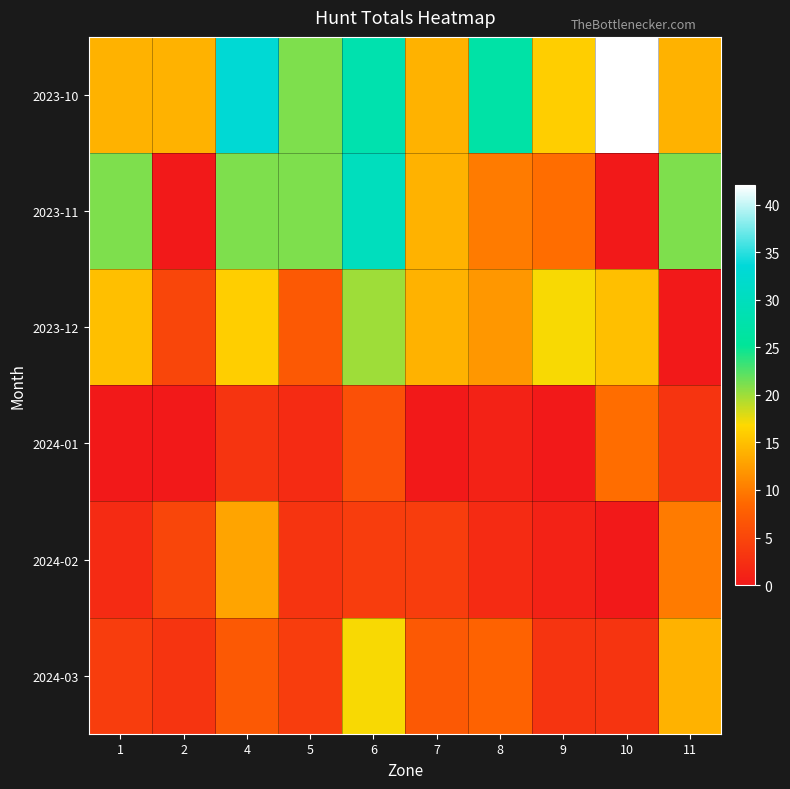

Which has a higher value, 8 or 4?

4